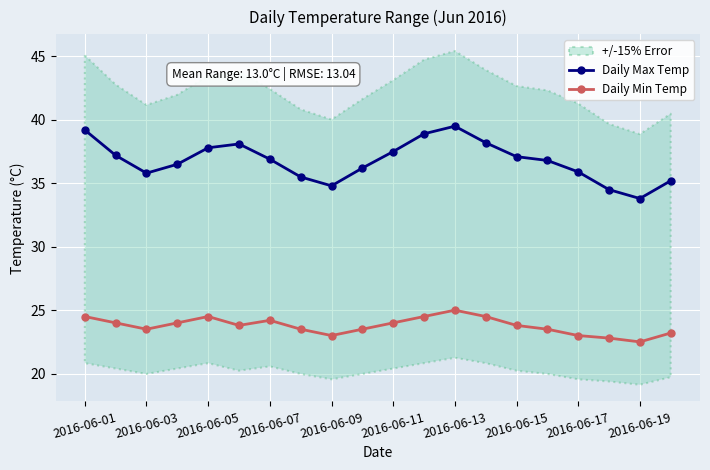

True or false: Daily Min Temp and Daily Max Temp intersect in this chart.

False